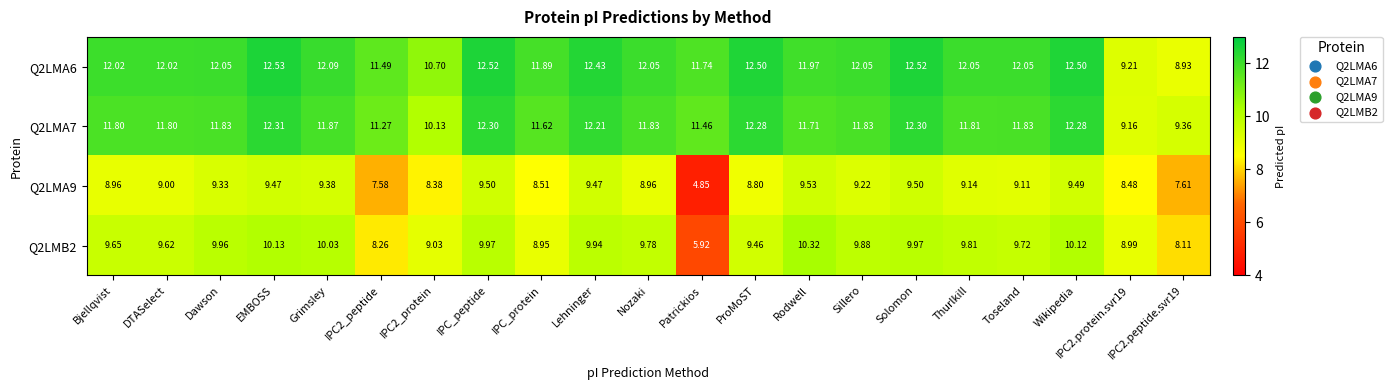

Is the value of Q2LMB2 at Dawson greater than the value of Q2LMA6 at Toseland?

No